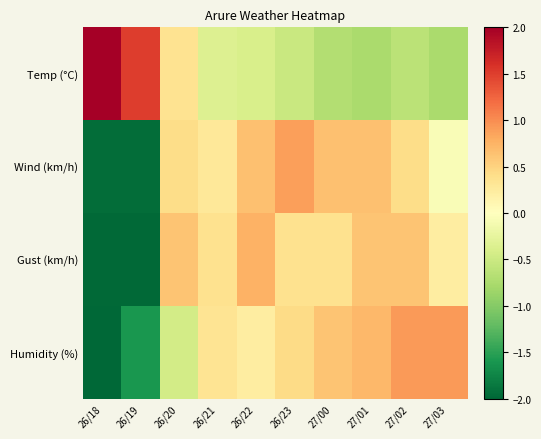

List the series in order of their overall mean, highest first.

Humidity (%), Wind (km/h), Gust (km/h), Temp (°C)